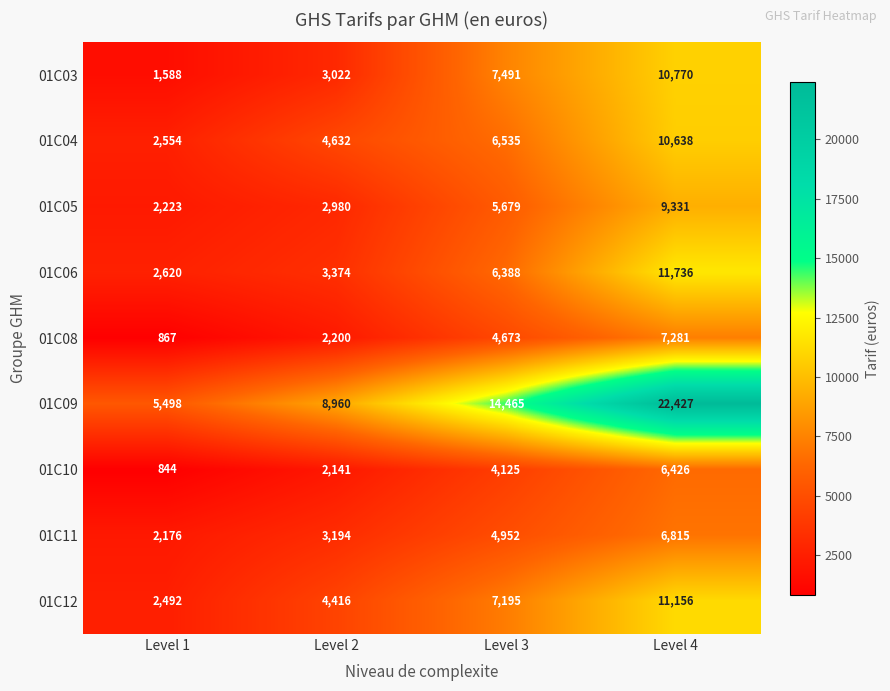

Is it true that 01C05 equals 14999 at Level 4?

False